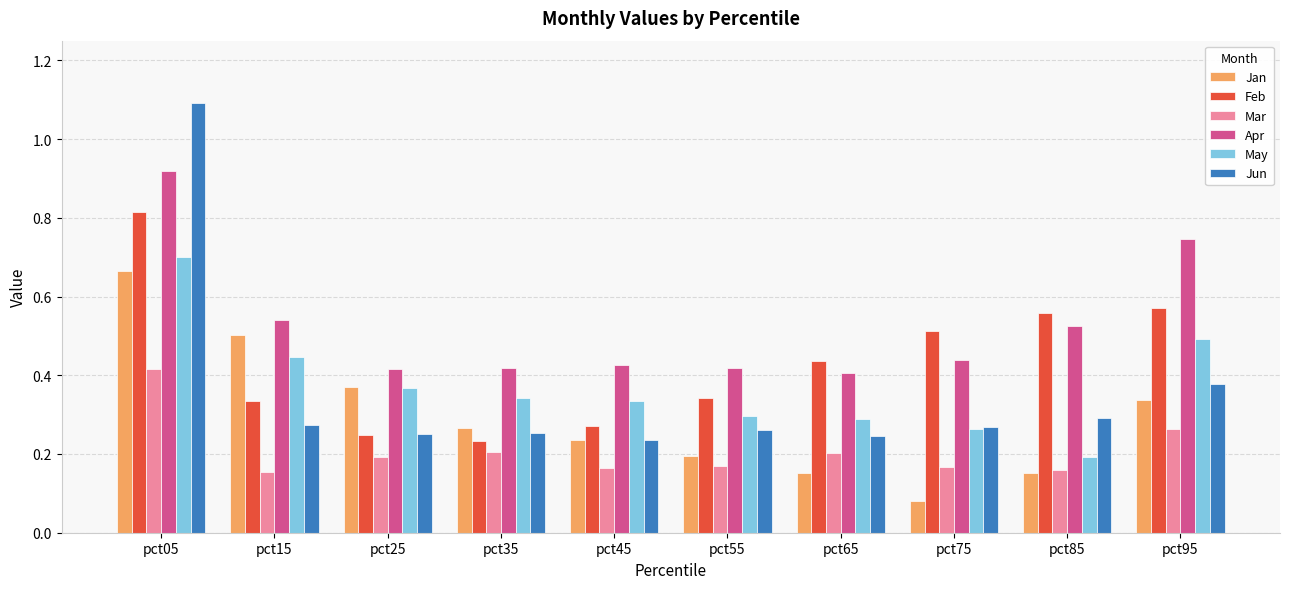

Count the Apr values in the range 0 to 1.

10